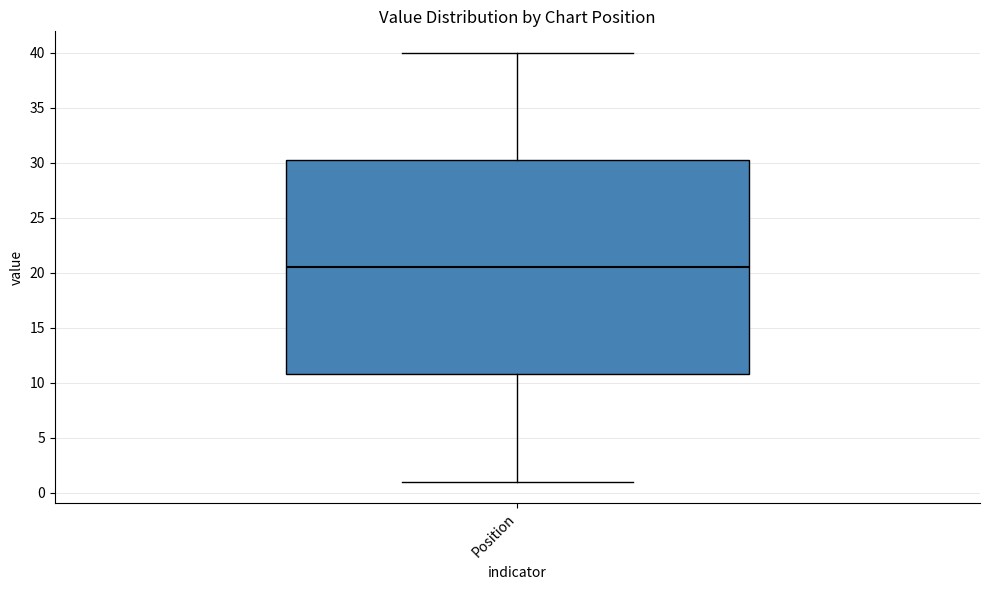

Transcribe this box plot: give where the median line is, the range the box spans, and where the two whiskers end, as read against the y-axis. The values are not printed on the chart, so give them approximately, as read against the axis.

median 20.5, box 11.0 to 30.5, whiskers 1.0 to 40.0